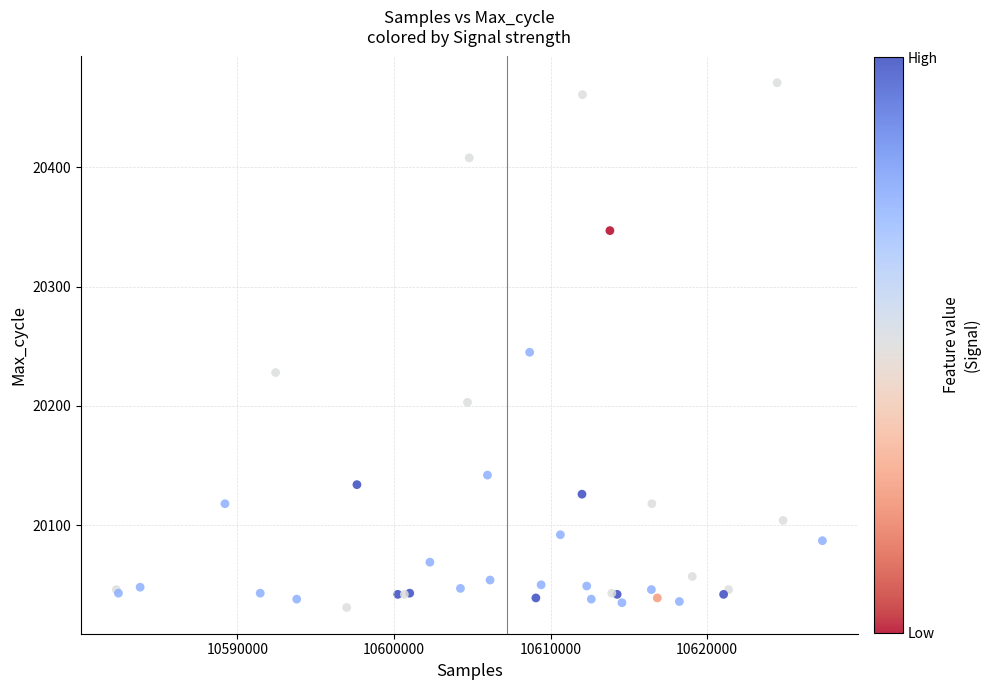

What Y value in the scatter plot is closest to 20251?

20245